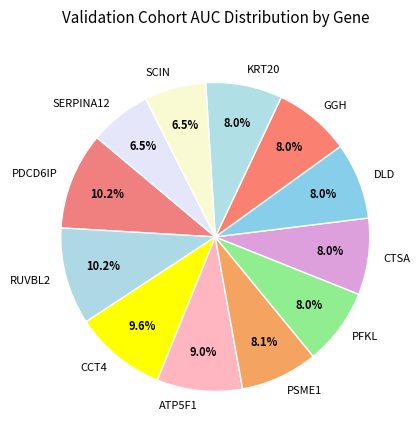

Is PFKL the majority of the pie?

No